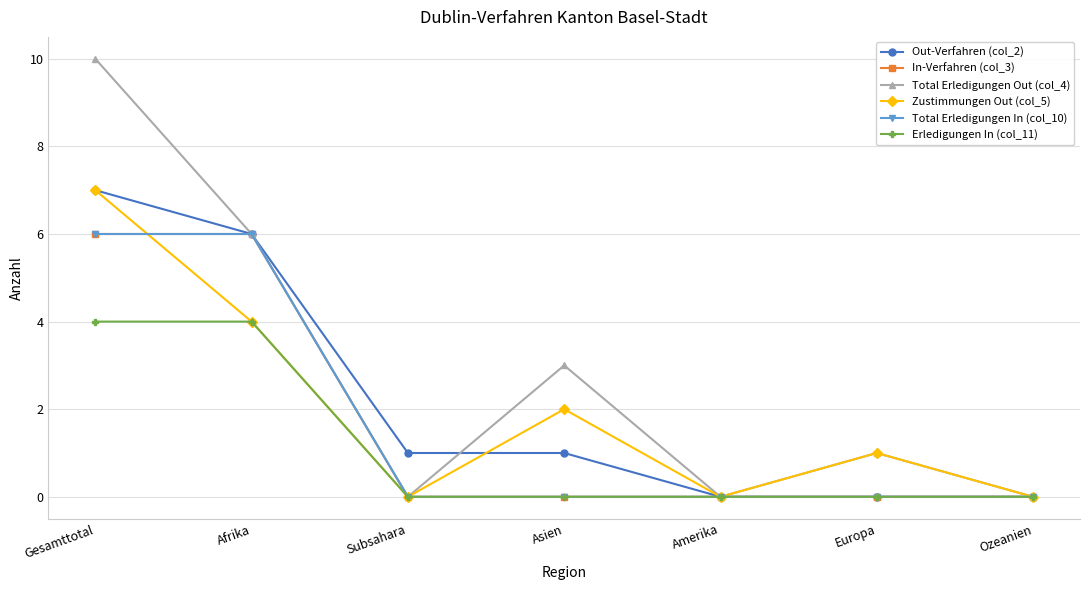

Is this an area chart (filled region under the line)?

No